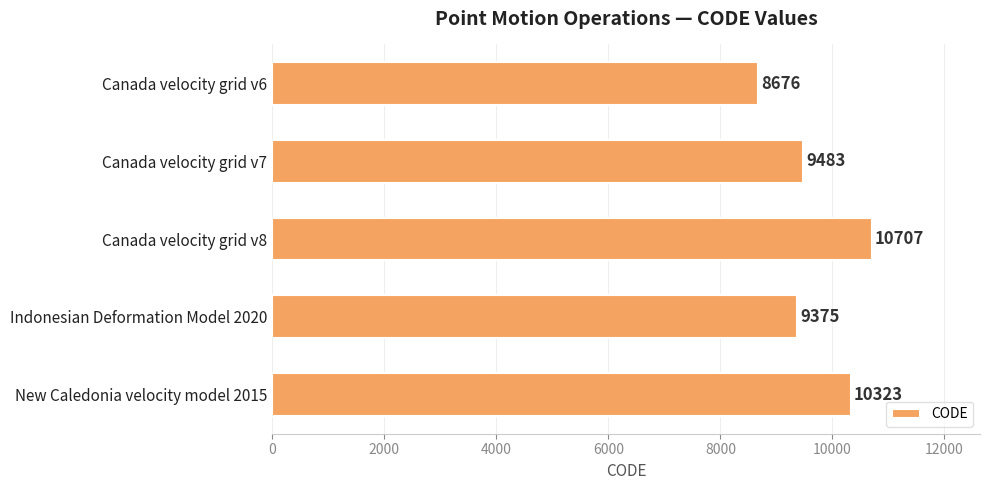

How many data points are less than 9483?

2